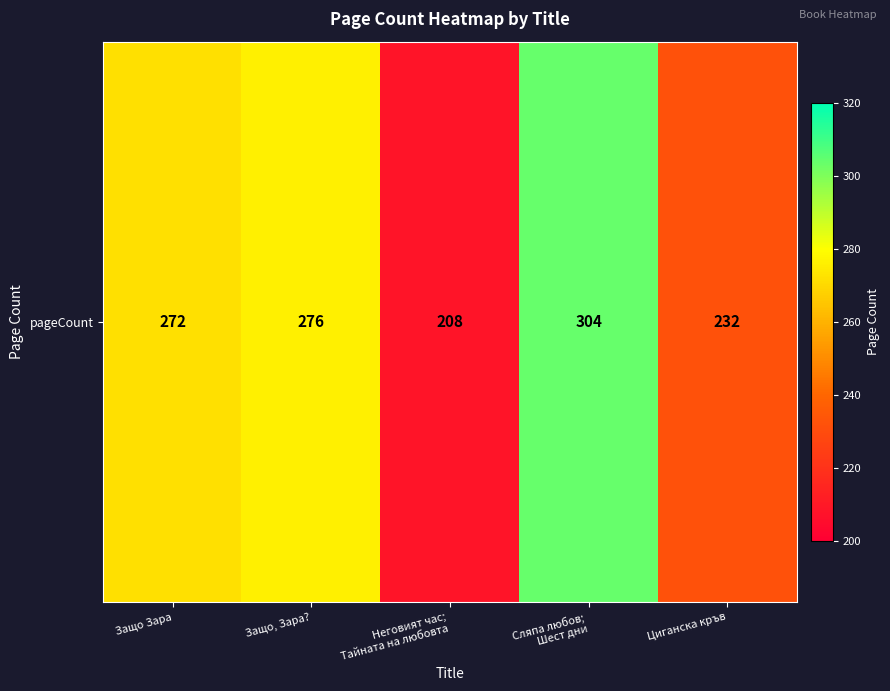

Approximately how many times larger is the value at Защо, Зара? compared to Сляпа любов;
Шест дни?

0.9